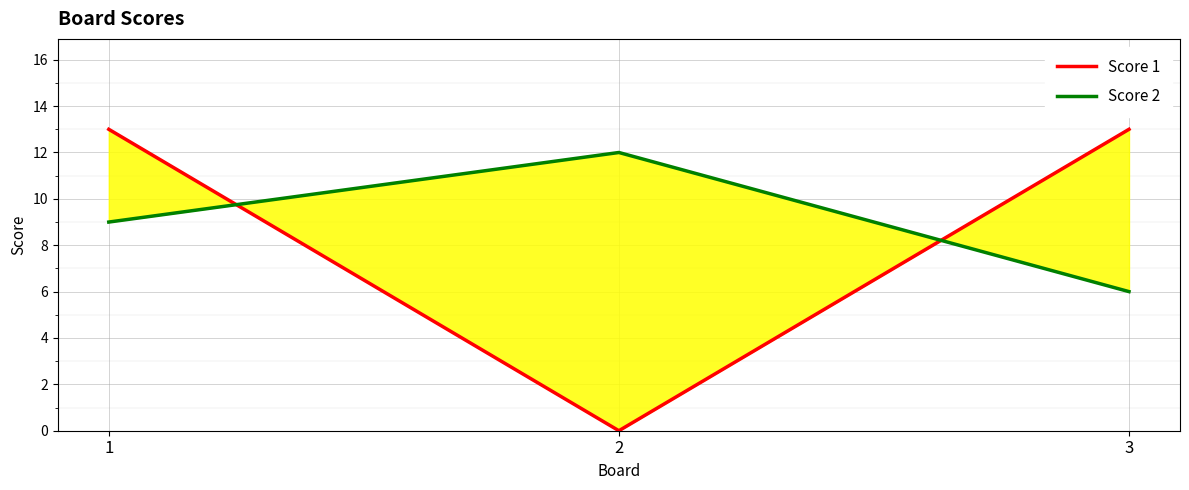

Reading right to left, what are all the values shown in this chart?

Score 1: 13	0	13
Score 2: 6	12	9